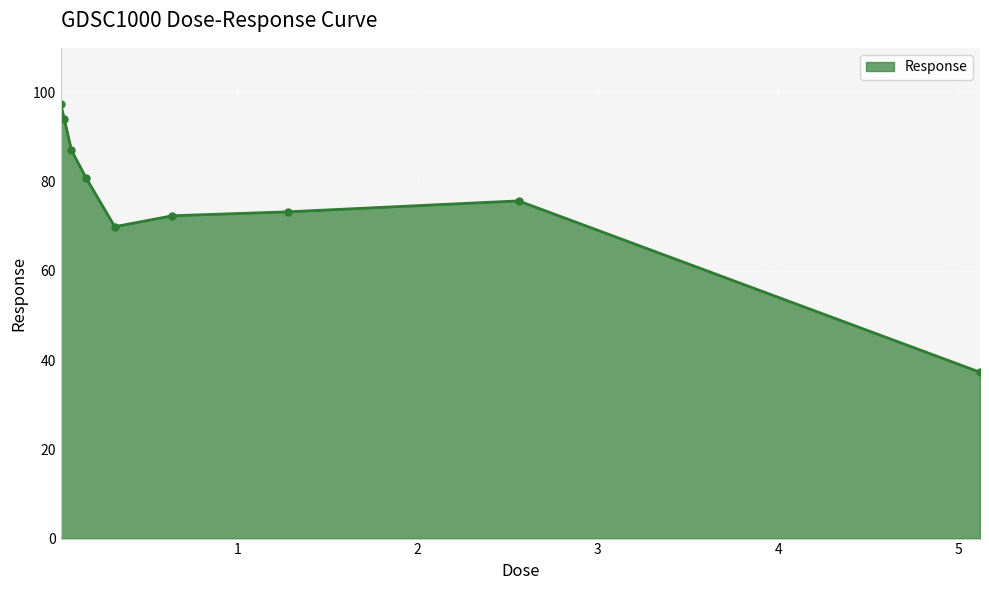

Reading left to right, what are all the values shown in this chart?

97.4	94.1	87.0	80.9	69.9	72.4	73.2	75.7	37.3